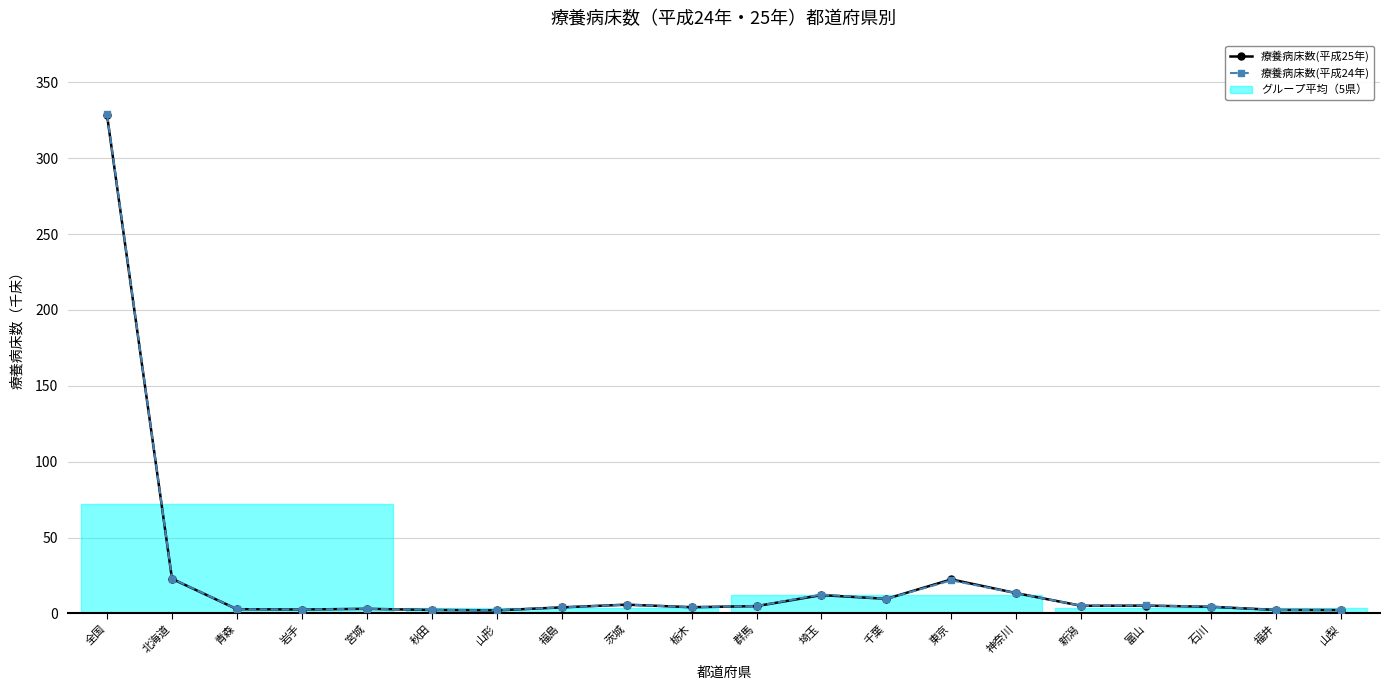

How many lines are shown in the chart?

2